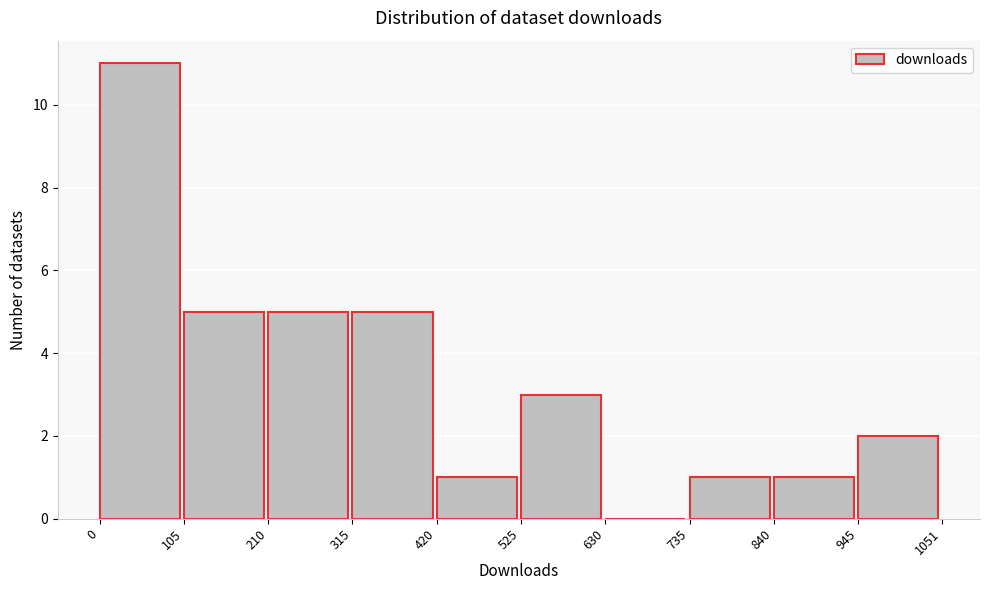

Reading left to right, list every bar in this chart as the range it spans on the x-axis followed by its height. The values are not printed on the chart, so give them approximately, as read against the axis.

0 to 105: 11
105 to 210: 5
210 to 315: 5
315 to 420: 5
420 to 525: 1
525 to 630: 3
630 to 735: 0
735 to 840: 1
840 to 945: 1
945 to 1051: 2